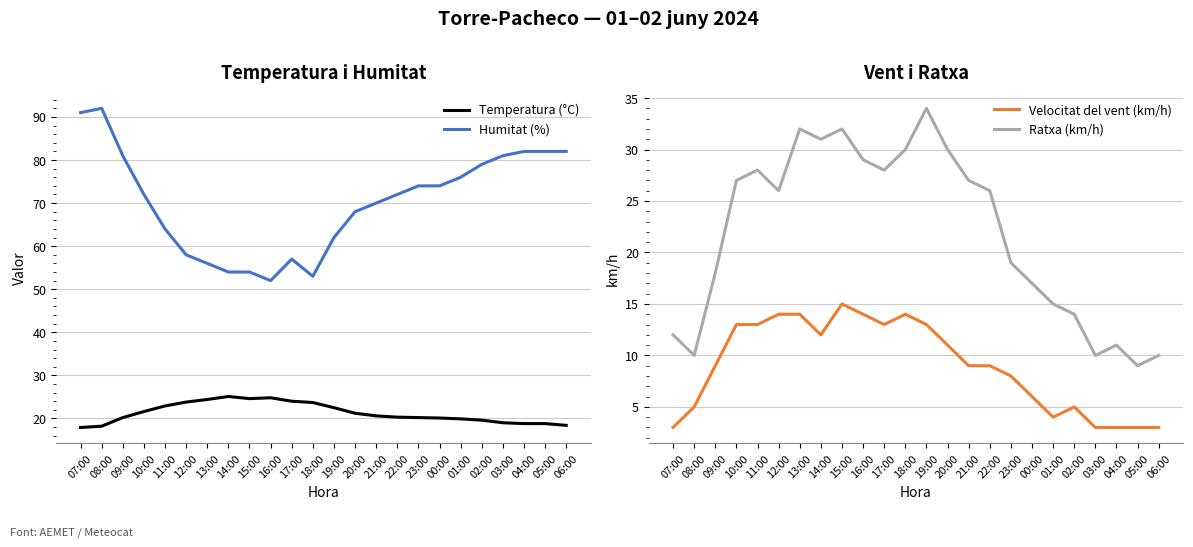

What are all the series names shown in the legend?

Temperatura (°C), Humitat (%), Velocitat del vent (km/h), Ratxa (km/h)